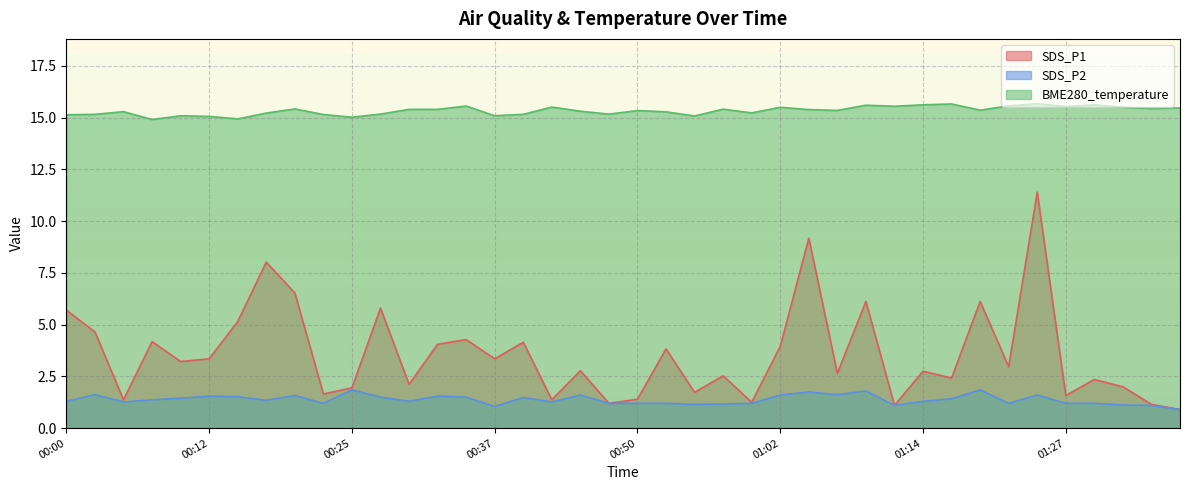

The SDS_P1 series shows 2.7 at 00:25. True or false?

False